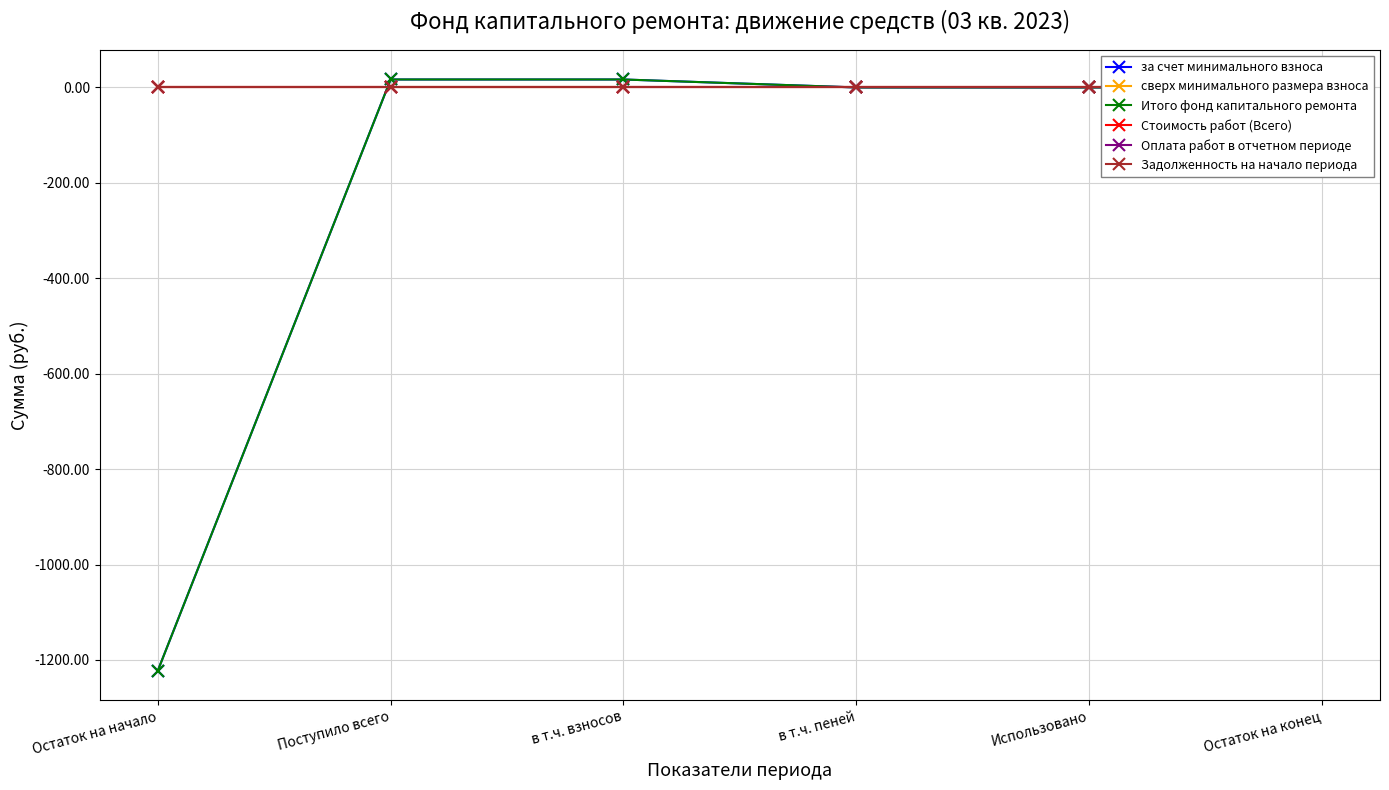

At how many categories does at least one series exceed -437?

6